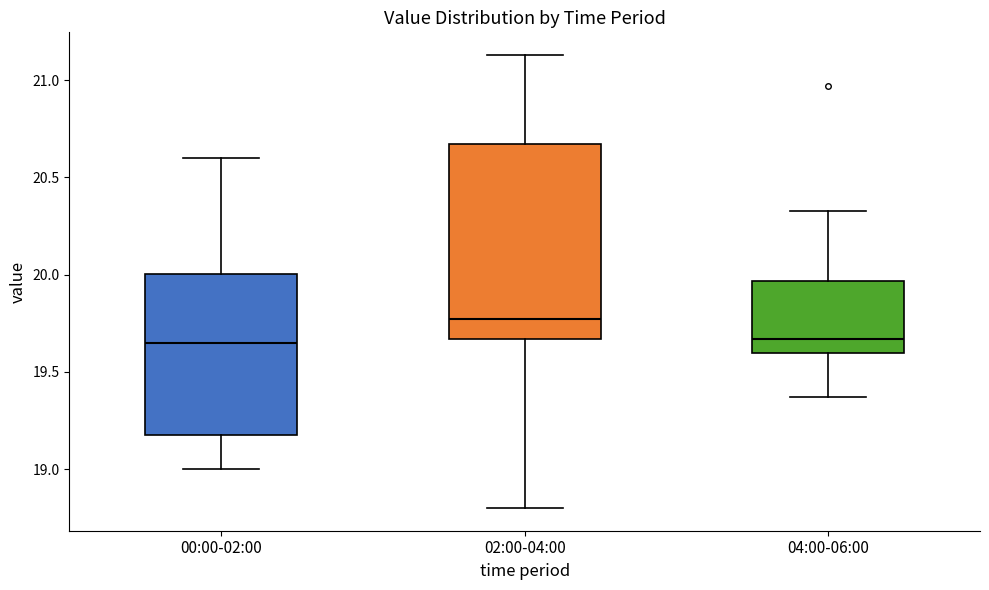

Reading left to right, read every box against the y-axis: the position of its median line, the range the box covers, and the ends of its whiskers. The values are not printed on the chart, so give them approximately, as read against the axis.

00:00-02:00: median 19.65, box 19.20 to 20.00, whiskers 19.00 to 20.60
02:00-04:00: median 19.75, box 19.65 to 20.65, whiskers 18.80 to 21.15
04:00-06:00: median 19.65, box 19.60 to 19.95, whiskers 19.35 to 20.35